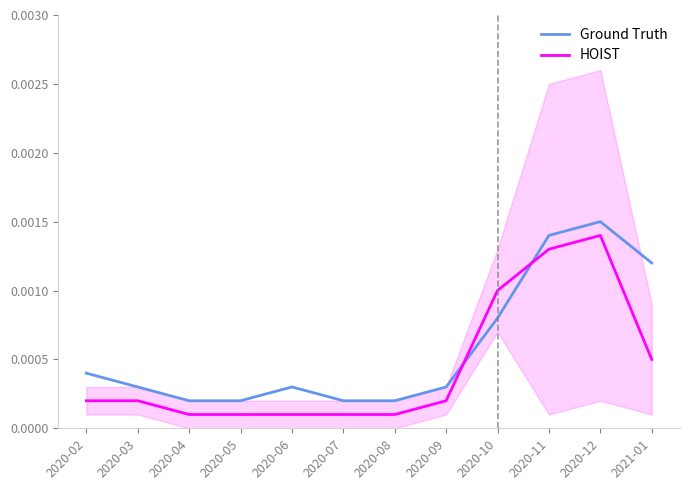

True or false: HOIST has a value of 0.0 at 2020-03.

False